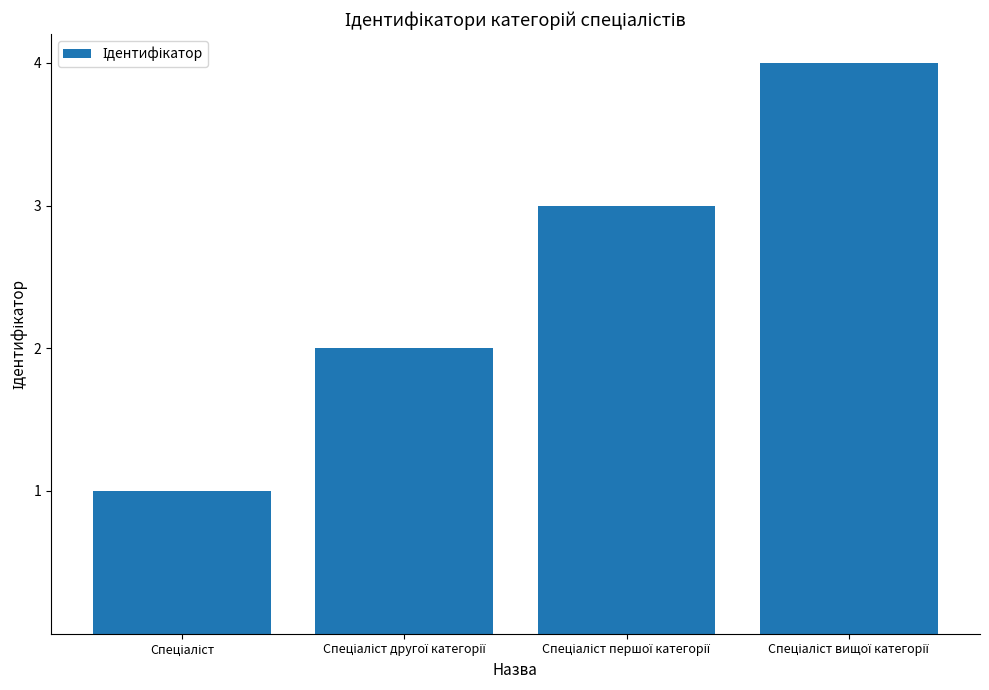

What is the maximum value shown in the chart?

4